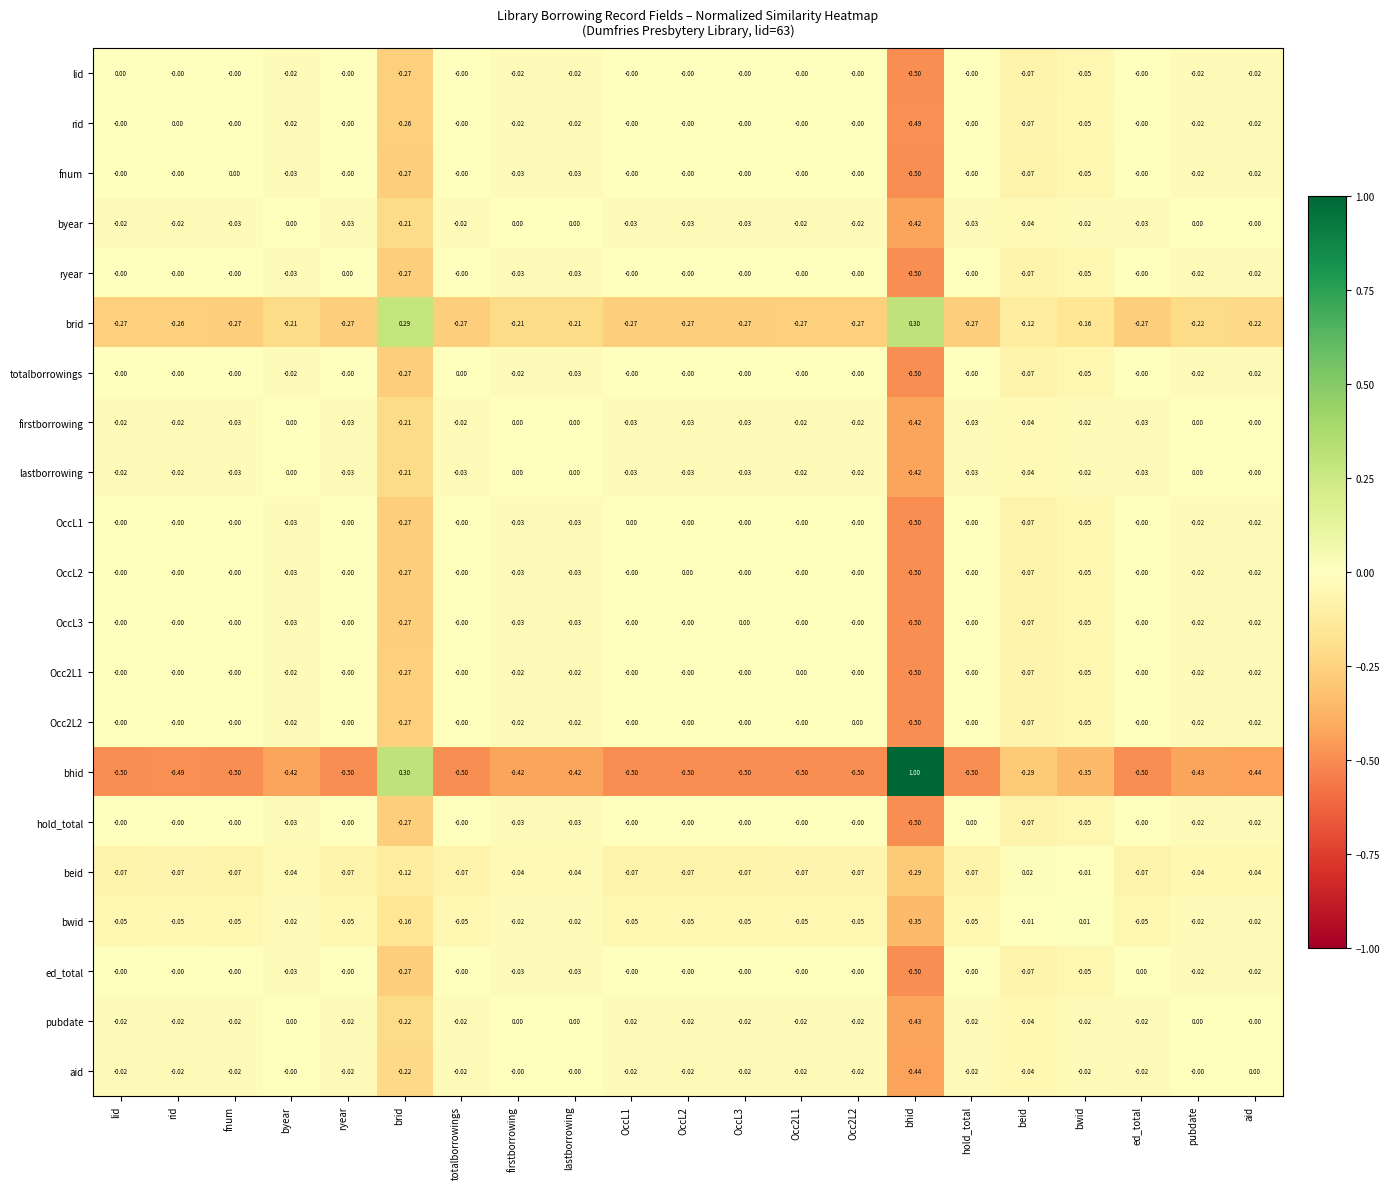

Is the value of brid at fnum greater than the value of lastborrowing at brid?

No